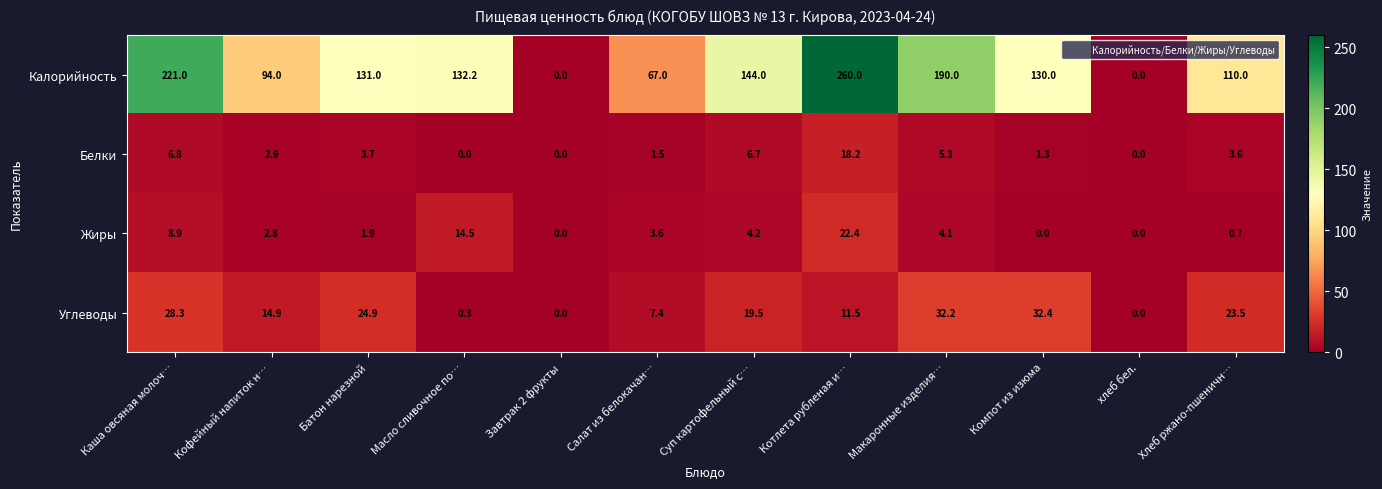

At Батон нарезной, list the series in order from largest to smallest.

Калорийность, Углеводы, Белки, Жиры